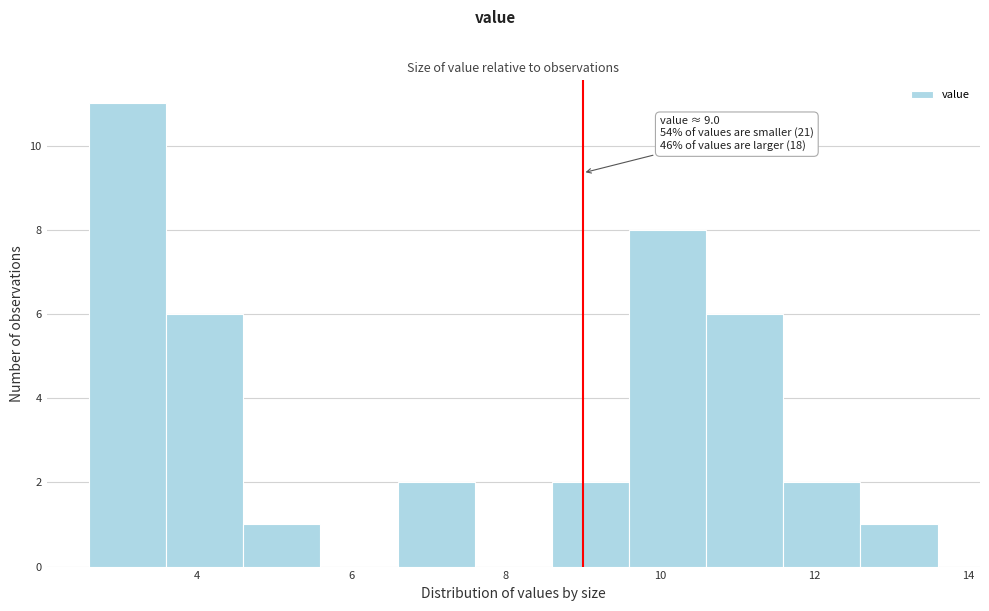

Over which range of the x-axis is the bar tallest?

2.6 to 3.6